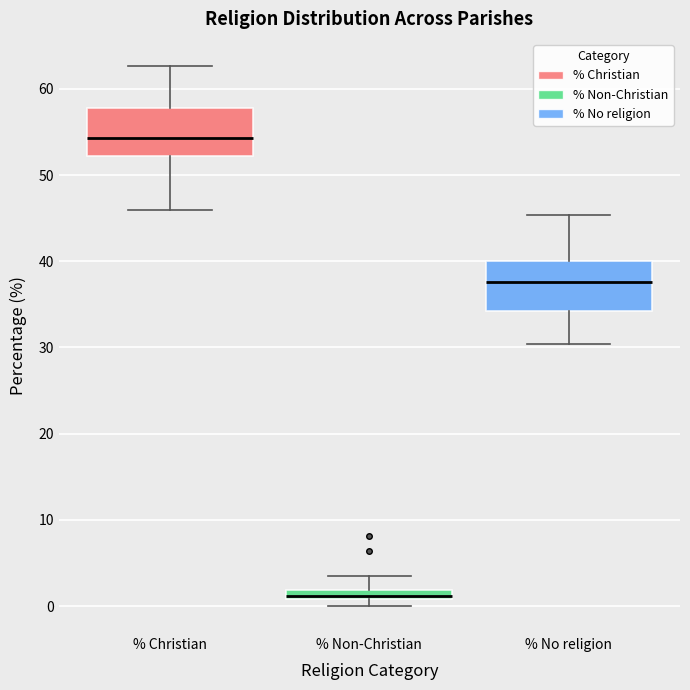

Where is the lower edge of the box for % Non-Christian on the y-axis? The values are not printed on the chart, so give them approximately, as read against the axis.

1